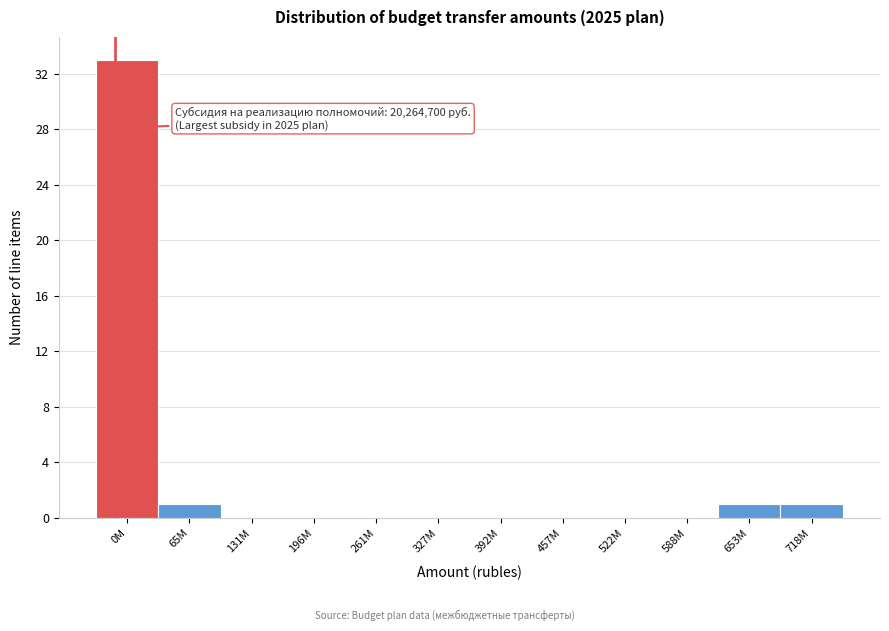

Reading left to right, extract all data points from this chart.

0M=33	65M=1	131M=0	196M=0	261M=0	327M=0	392M=0	457M=0	522M=0	588M=0	653M=1	718M=1